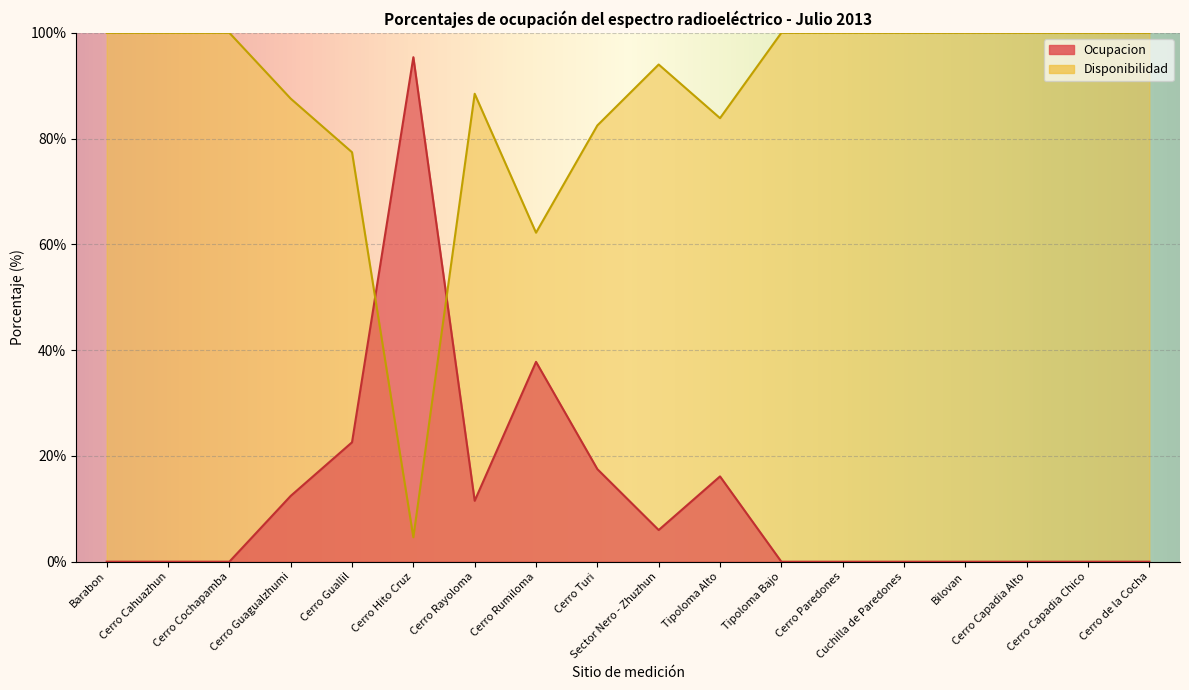

What is the maximum value for Disponibilidad?

100.0